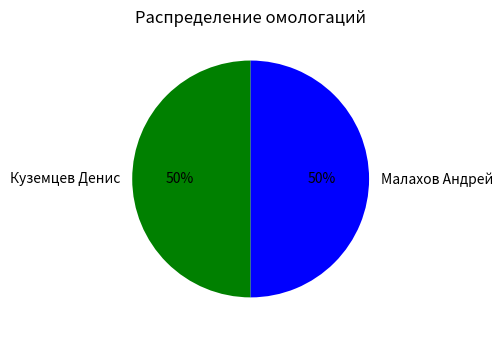

To the nearest percent, what portion does Куземцев Денис represent?

50%